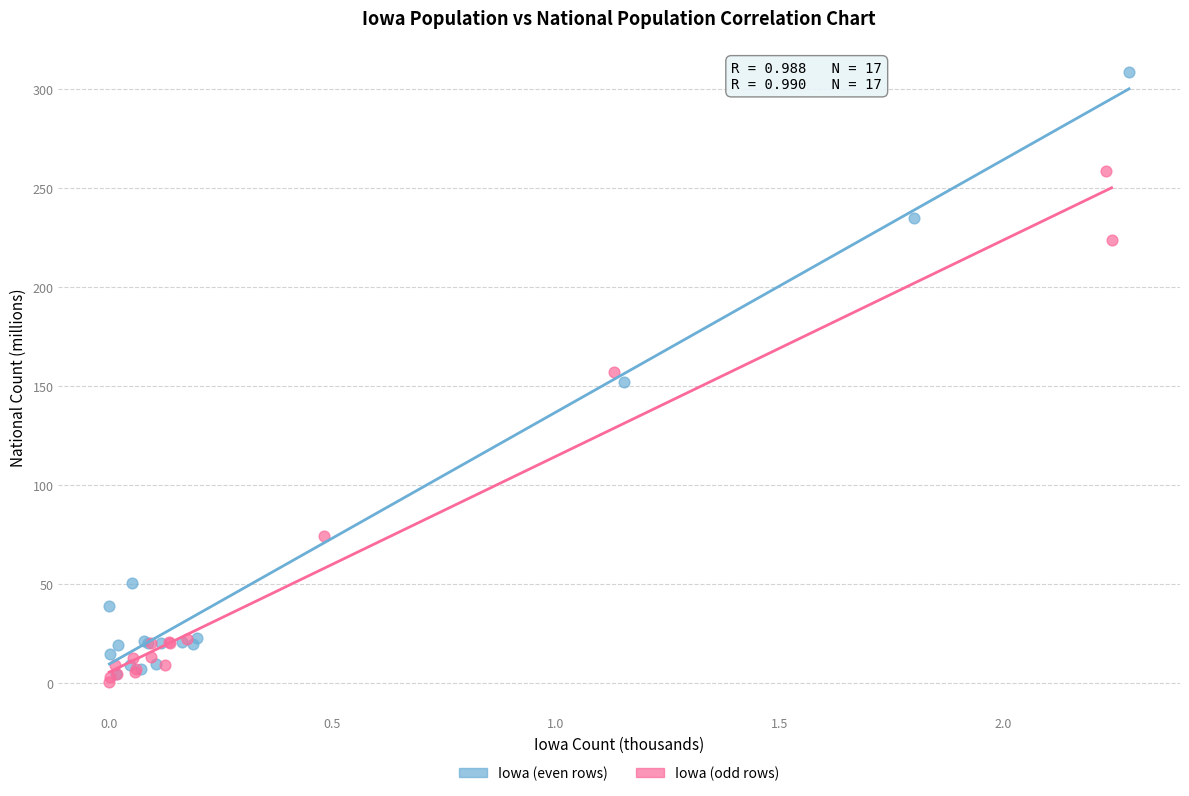

Which series has the widest spread of Y values?

Iowa (even rows)